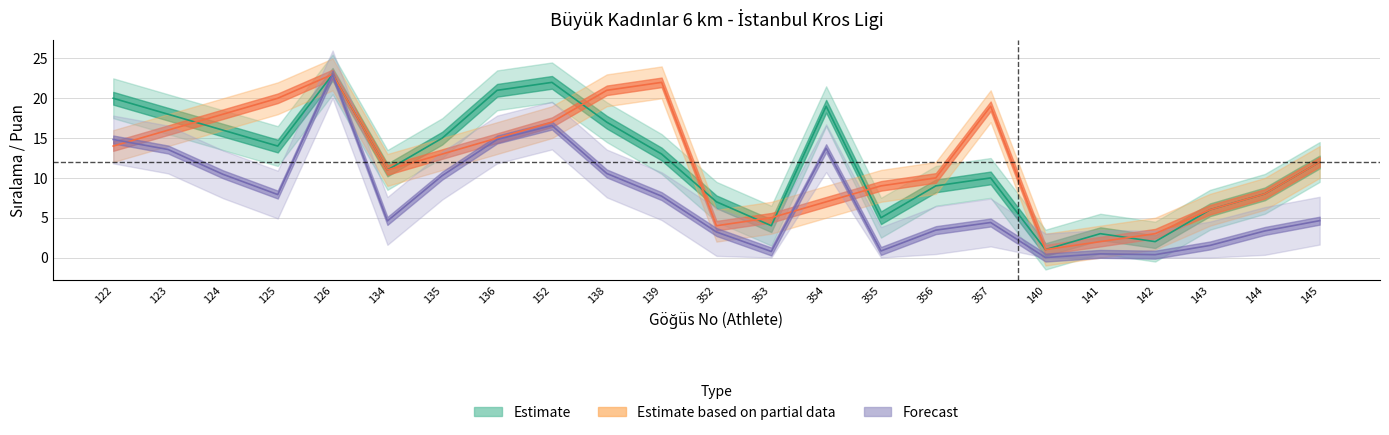

True or false: Gelis_Sirasi and Derece cross at least once.

False